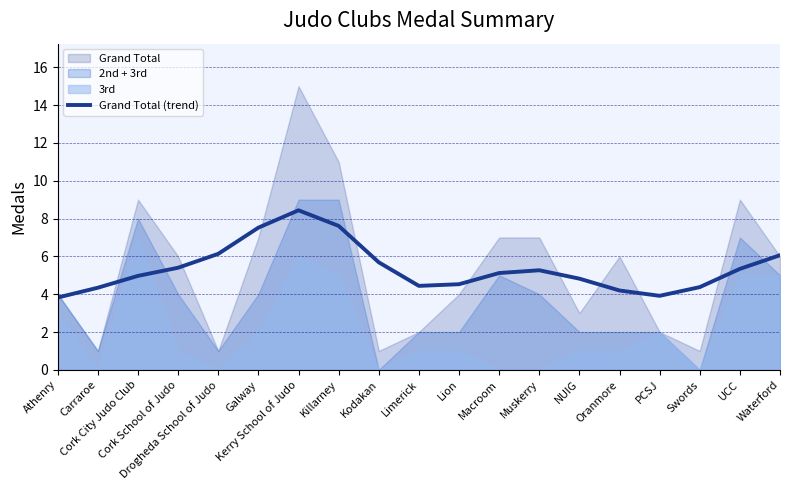

Reading left to right, transcribe all the data shown in this chart.

3.8	4.3	5.0	5.4	6.1	7.5	8.4	7.6	5.7	4.4	4.5	5.1	5.3	4.8	4.2	3.9	4.4	5.3	6.1